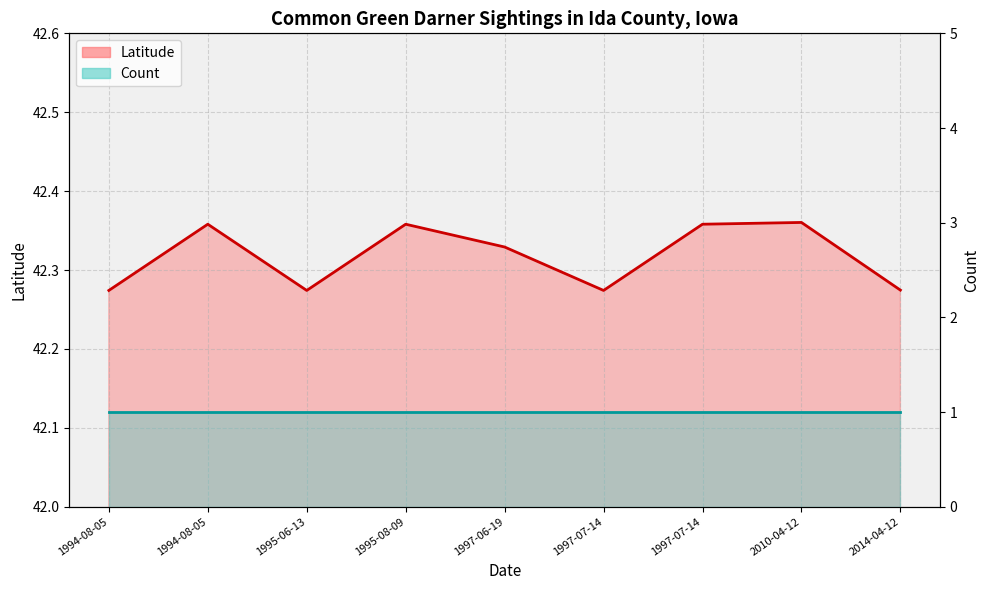

What is the sum of the Count values at 1997-07-14 and 1997-07-14?

2.0